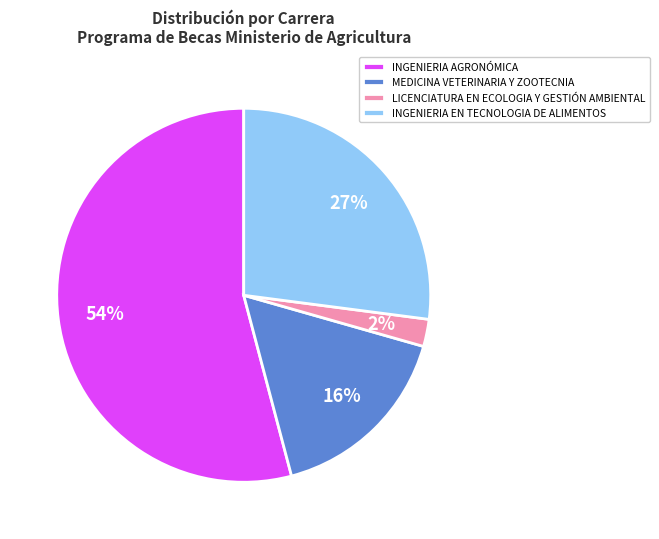

Which category has the biggest portion of the pie?

INGENIERIA AGRONÓMICA